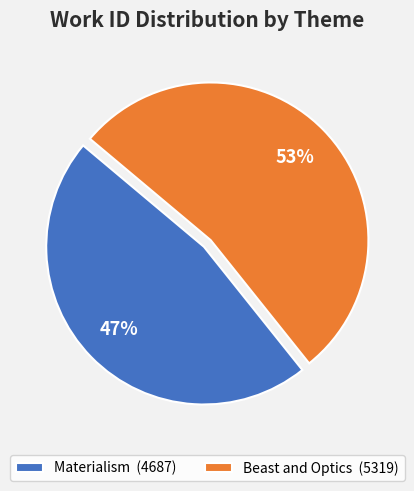

How many segments does this pie chart have?

2